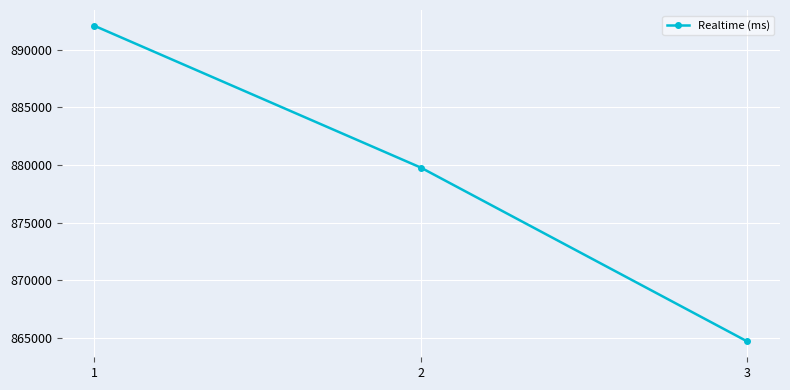

List the labels in order of value, smallest first.

3, 2, 1